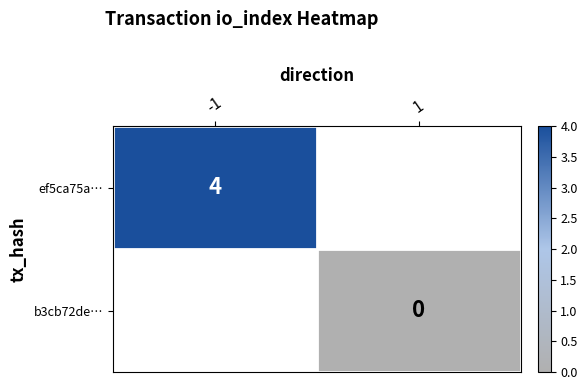

The ef5ca75a… series shows 6 at -1. True or false?

False